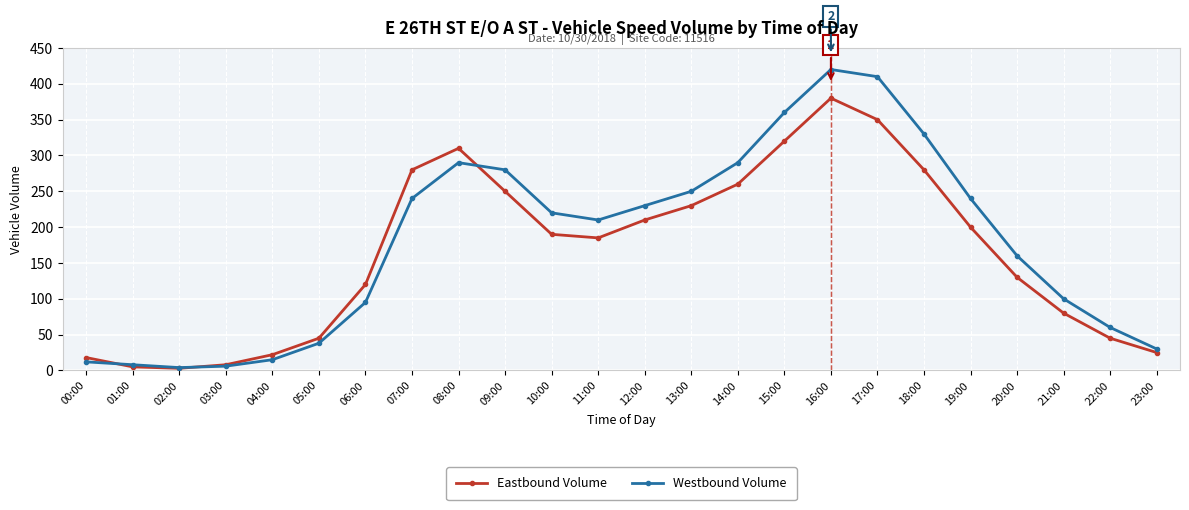

What is the difference between the Eastbound Volume values at 19:00 and 20:00?

70